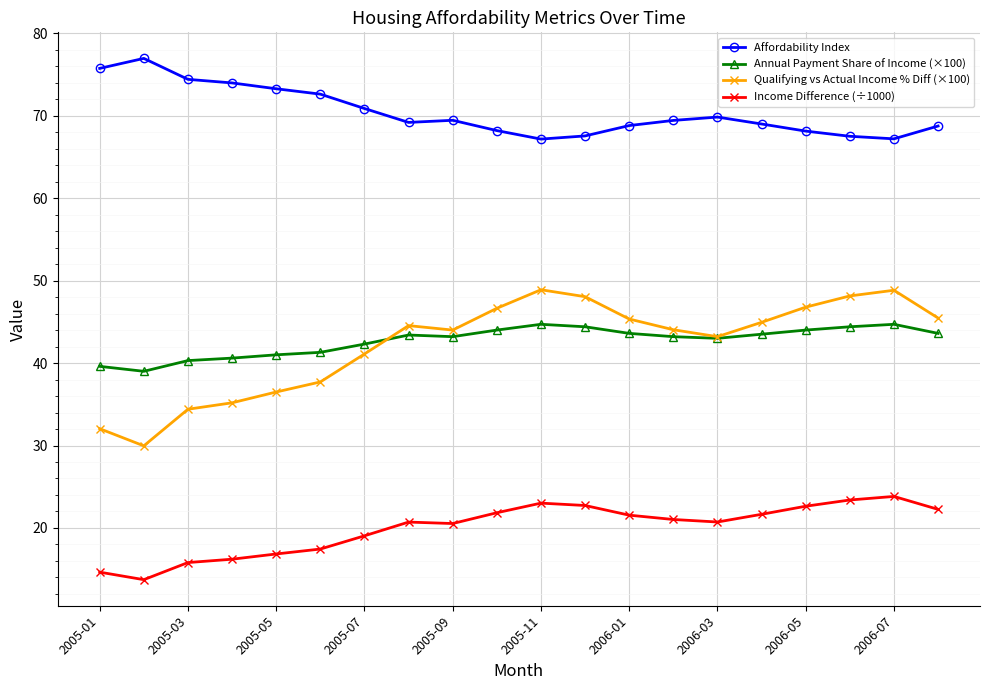

What is the sum of all Affordability Index values?

1408.0